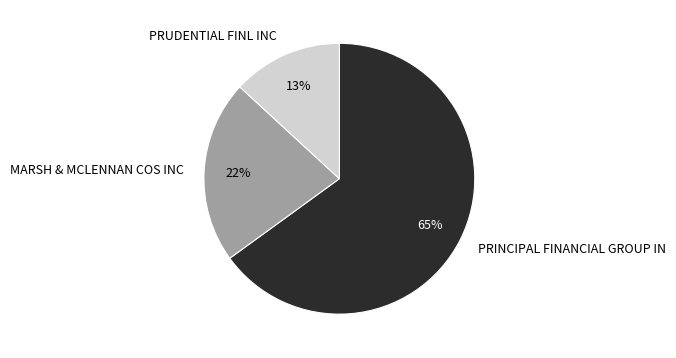

Which category has the smallest portion of the pie?

PRUDENTIAL FINL INC